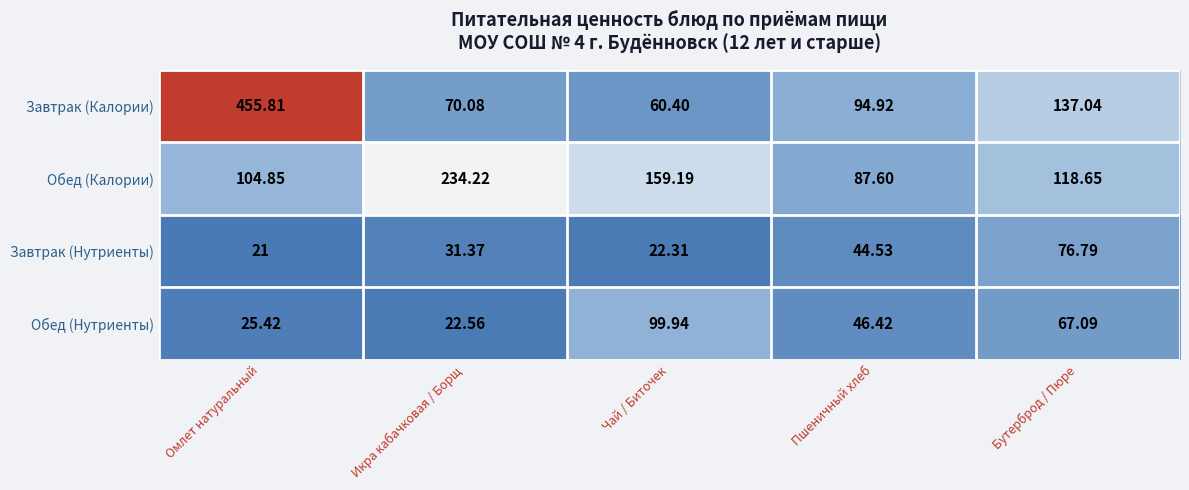

At which label does Завтрак (Нутриенты) first exceed 31?

Икра кабачковая / Борщ